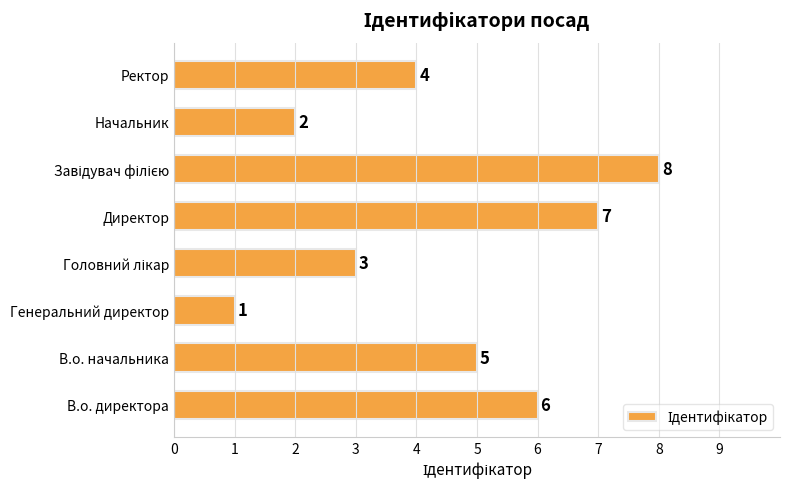

What is the change in value from Генеральний директор to Ректор?

+3